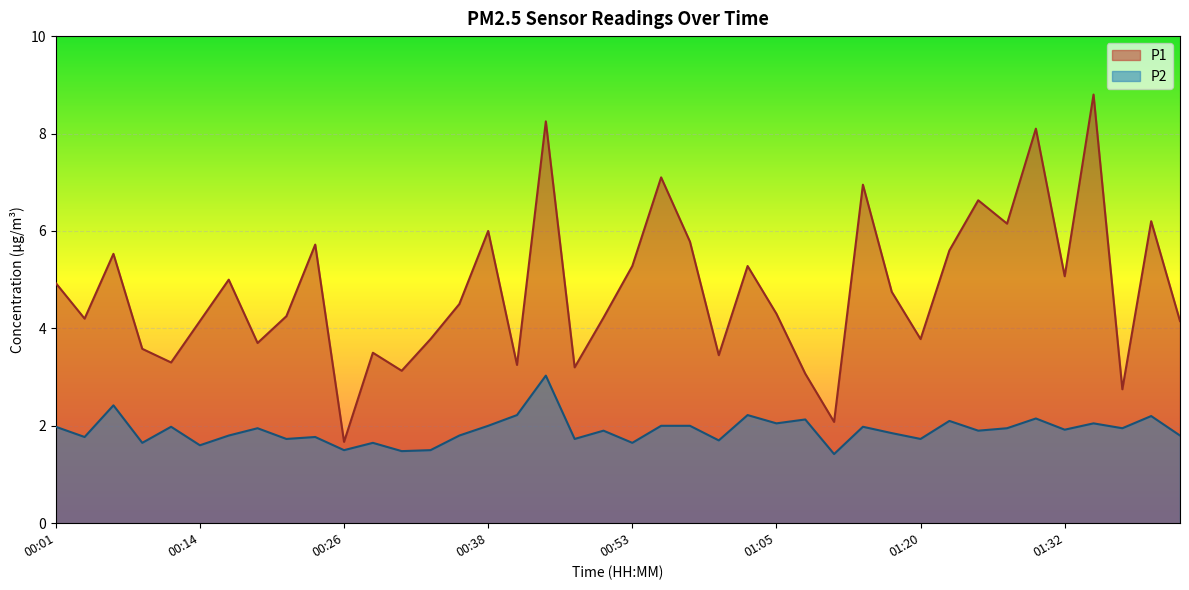

What is the total value across all series at 00:04?

6.0